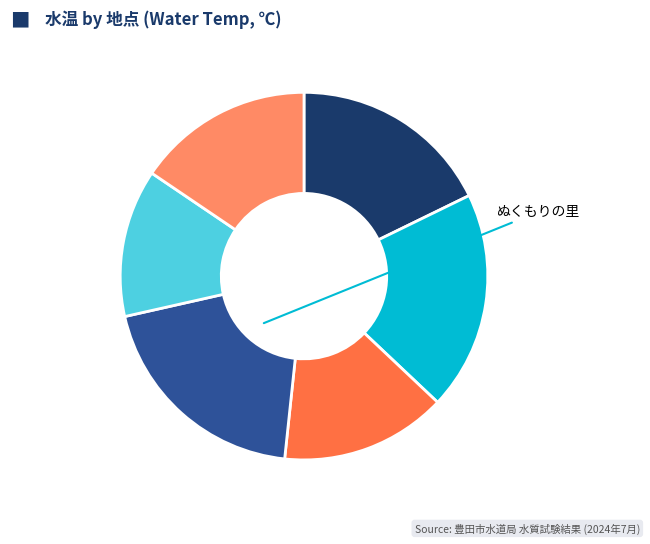

Count the number of slices in the pie.

6